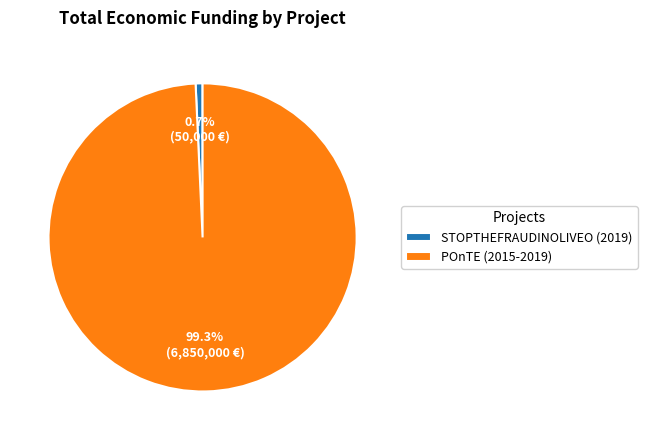

Which slice is the smallest?

STOPTHEFRAUDINOLIVEO (2019)